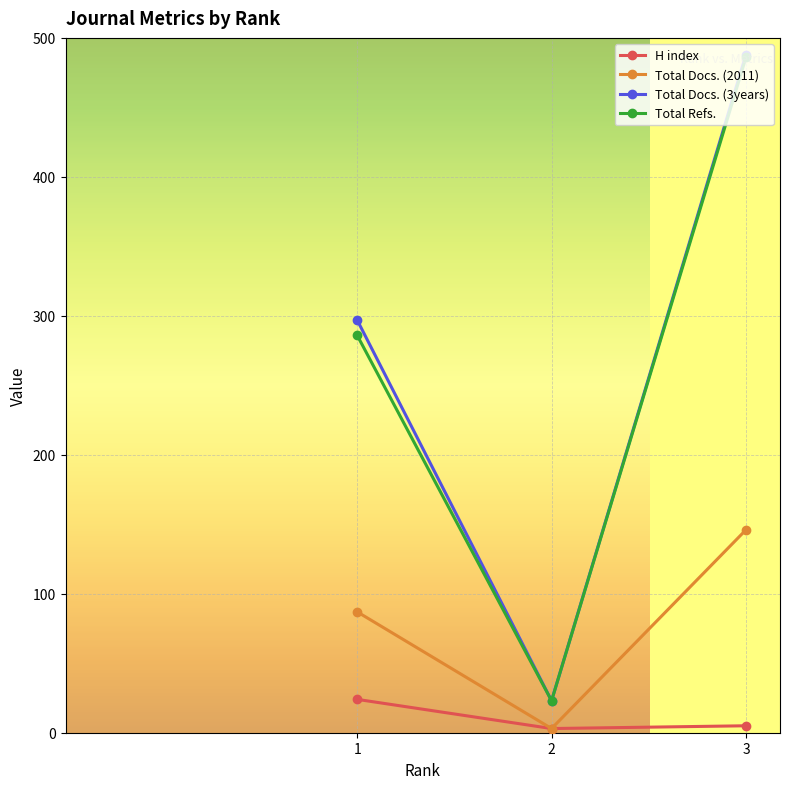

What is the sum of all Total Refs. values?

795